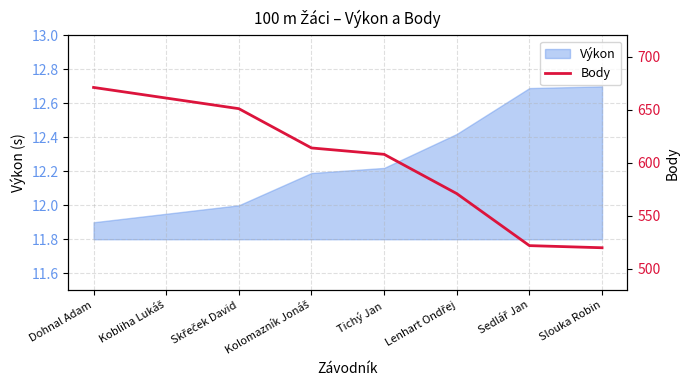

Where is the data nearest to the value 595?

Tichý Jan